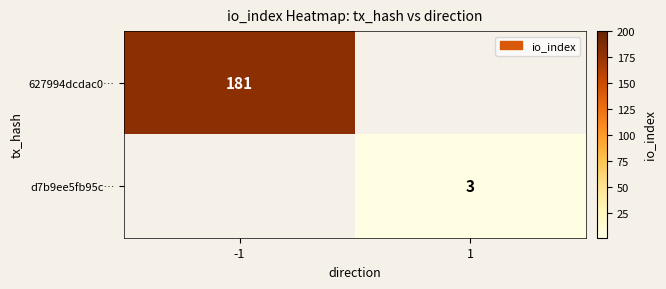

Is it true that 627994dcdac0… equals 181 at -1?

True